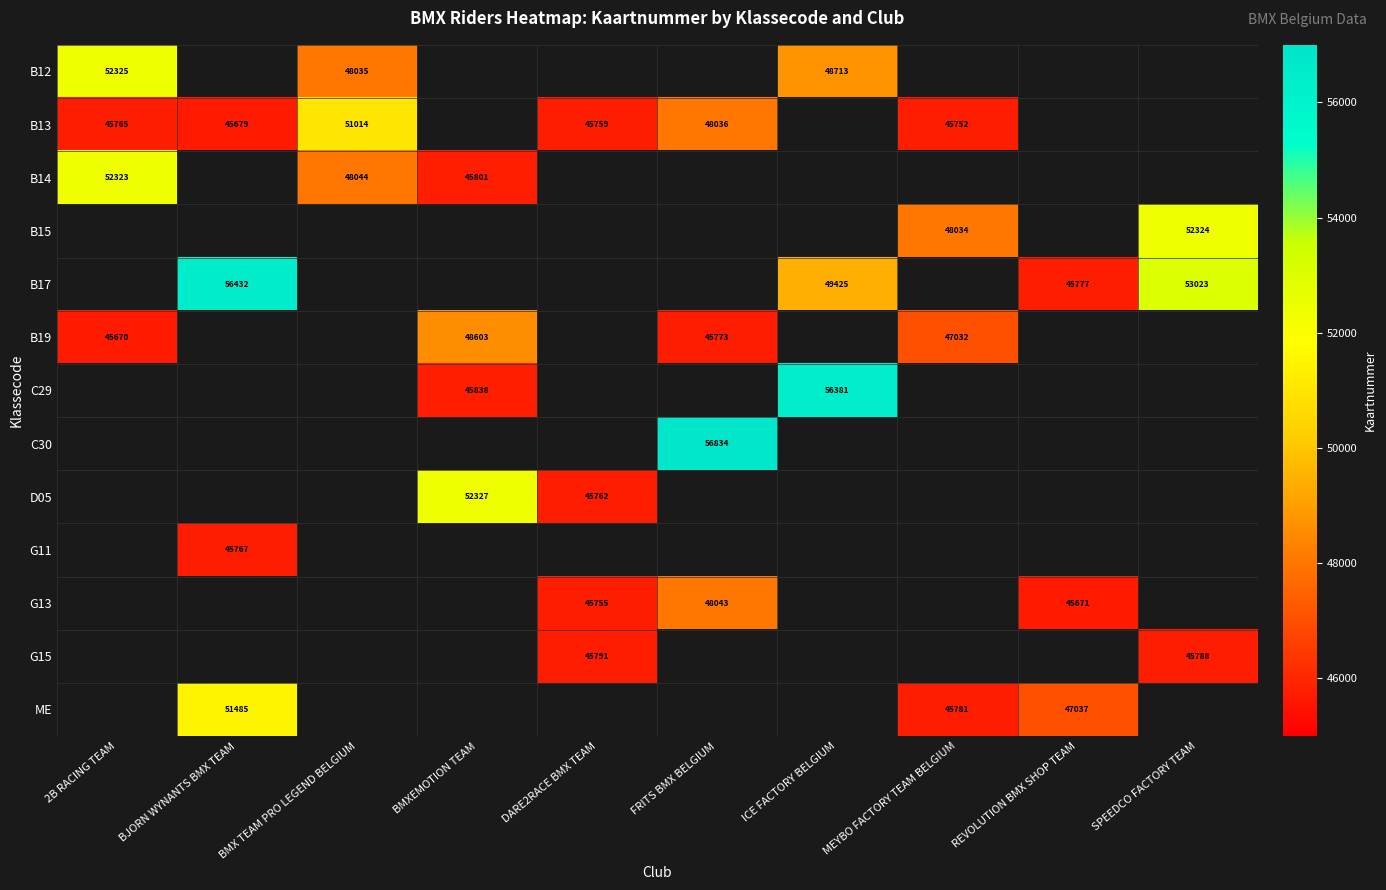

The G15 series shows 11021 at SPEEDCO FACTORY TEAM. True or false?

False